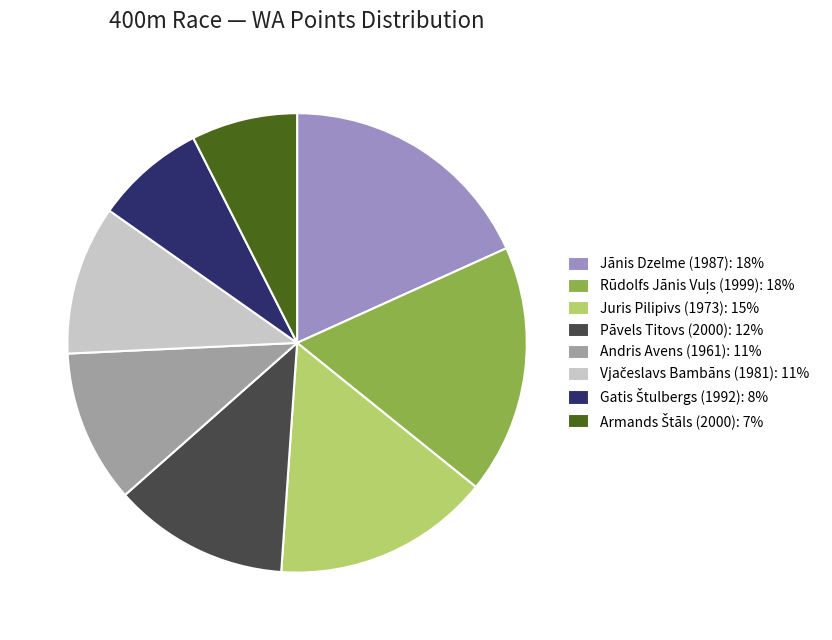

Which category has the biggest portion of the pie?

Jānis Dzelme (1987)